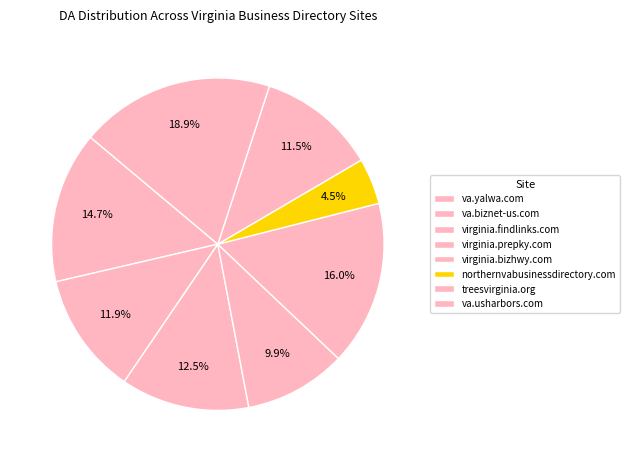

What is the ratio of the value at va.yalwa.com to the value at northernvabusinessdirectory.com?

3.3